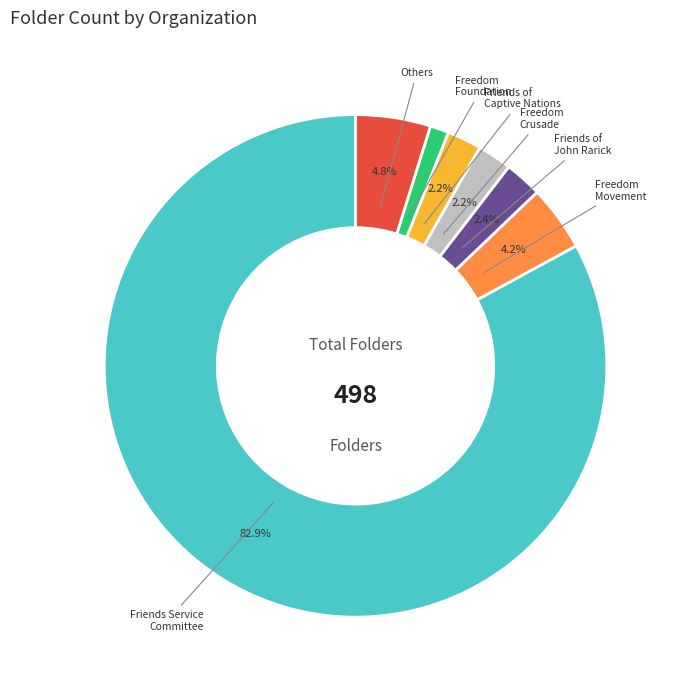

How many segments does this pie chart have?

7